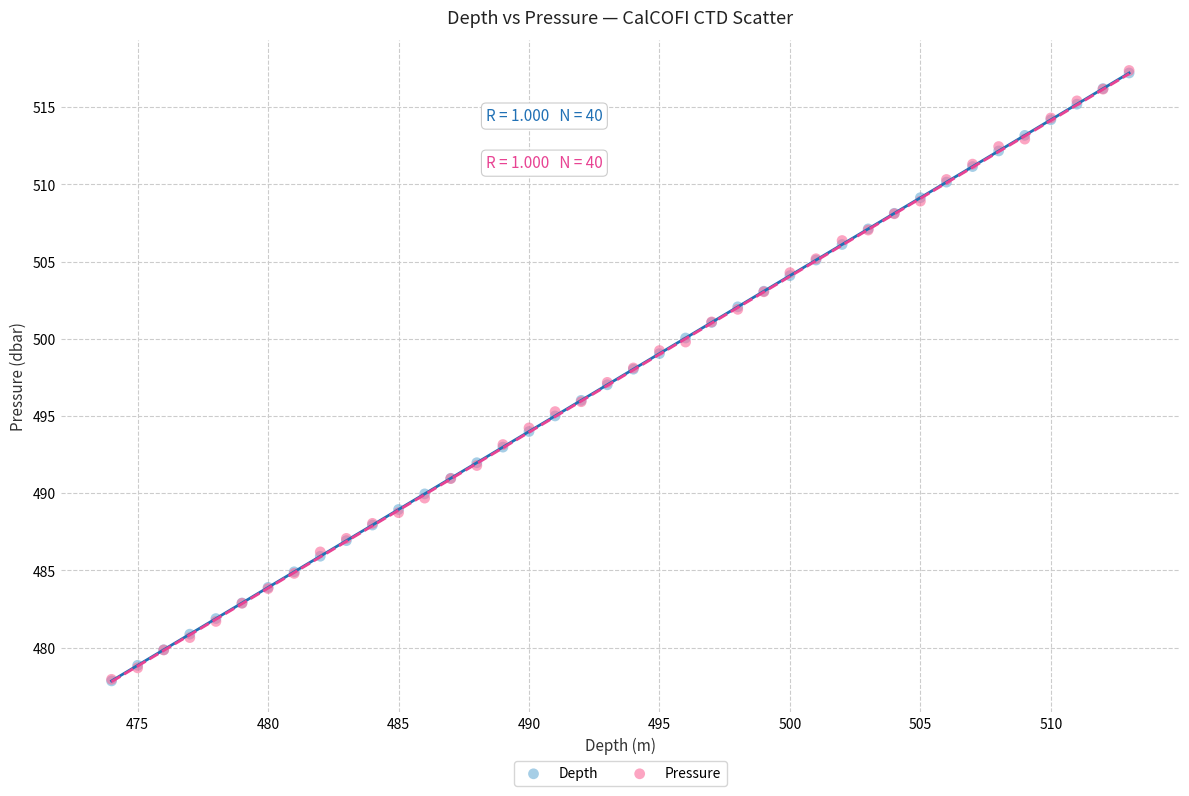

Which series has the largest Y range (max minus min)?

Pressure